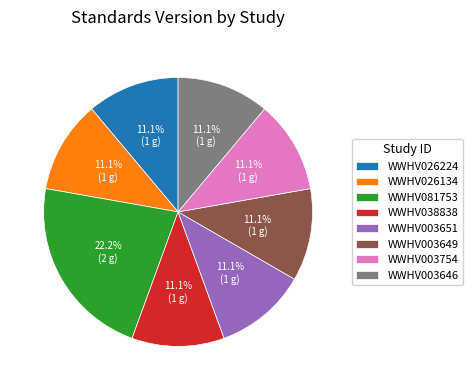

Approximately how many times larger is the value at WWHV003754 compared to WWHV003651?

1.0